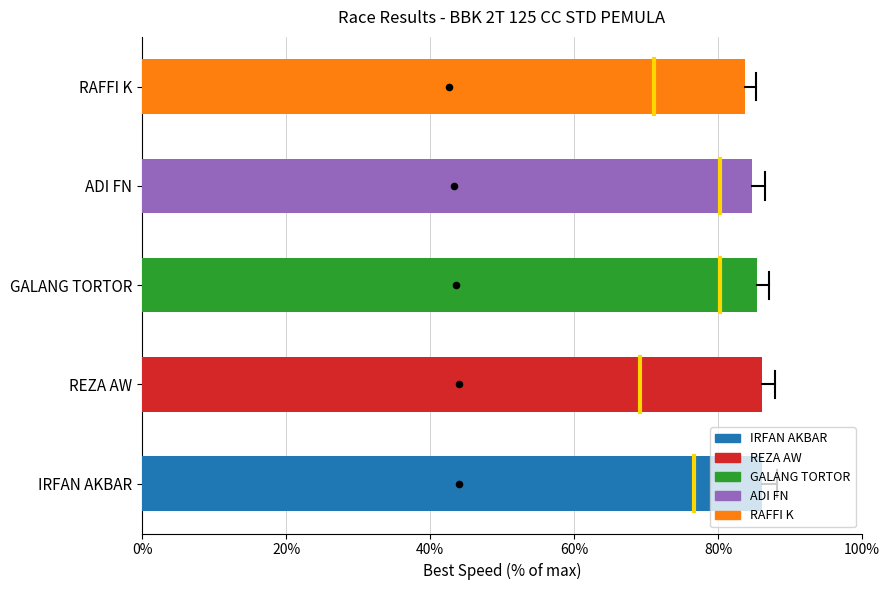

What is the ratio of the value at RAFFI K to the value at ADI FN?

1.0